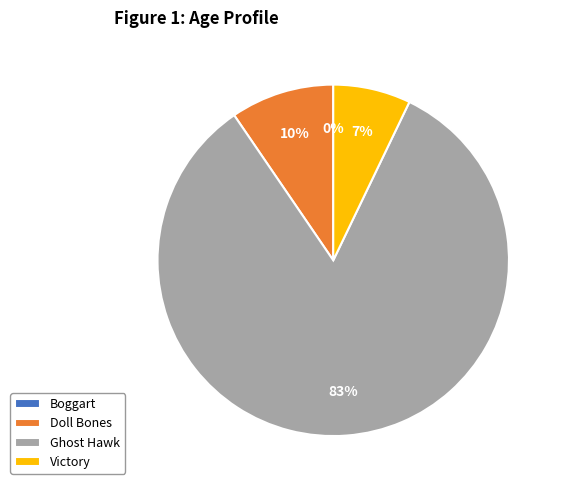

To the nearest percent, what is the difference between the largest and smallest slice percentages?

83%